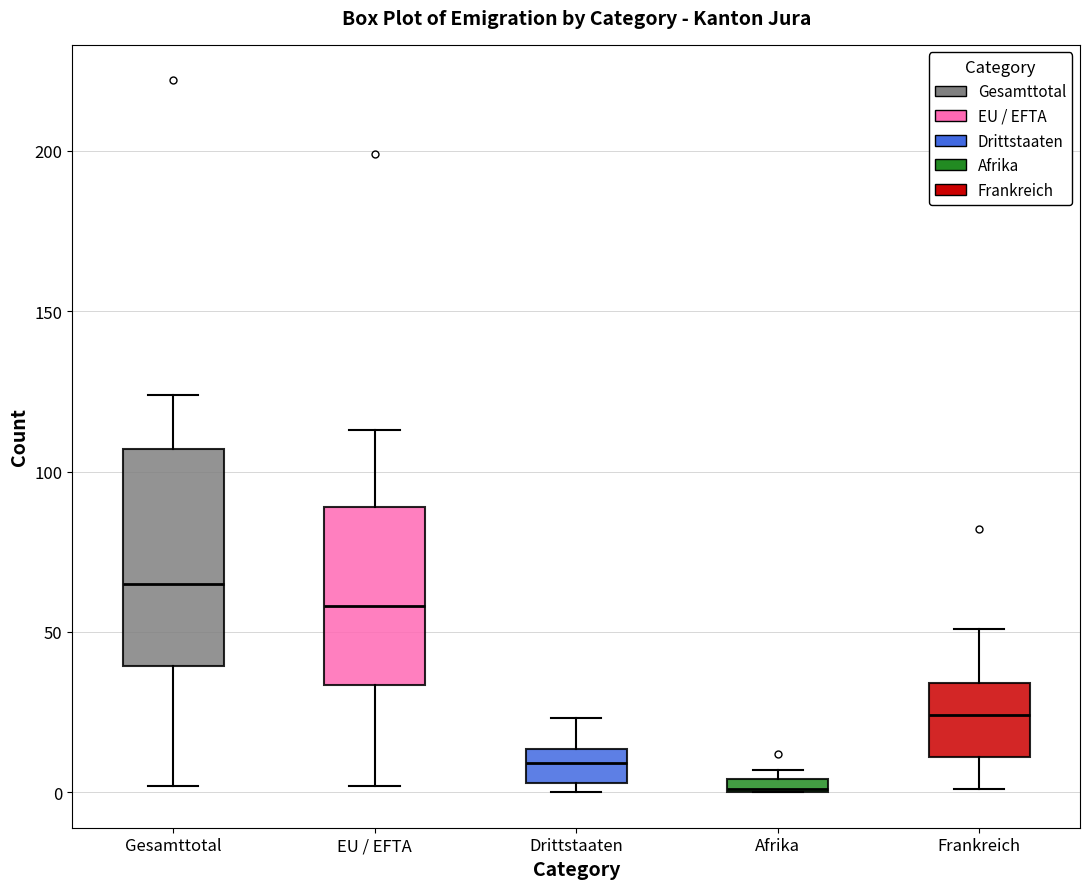

Which box has the lowest median line?

Afrika